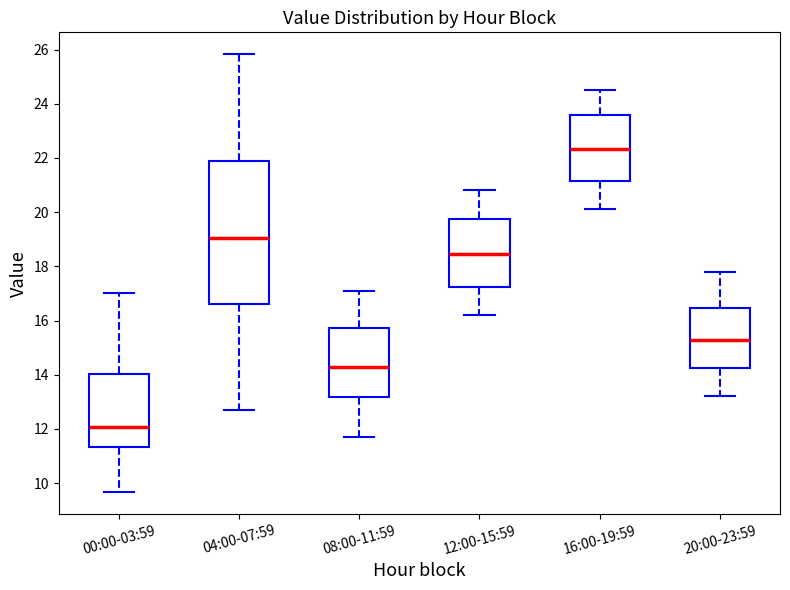

Reading left to right, transcribe this box plot: for each box, give where its median line is, the range the box spans, and where its two whiskers end, as read against the y-axis. The values are not printed on the chart, so give them approximately, as read against the axis.

00:00-03:59: median 12.0, box 11.4 to 14.0, whiskers 9.6 to 17.0
04:00-07:59: median 19.0, box 16.6 to 21.8, whiskers 12.8 to 25.8
08:00-11:59: median 14.4, box 13.2 to 15.8, whiskers 11.8 to 17.2
12:00-15:59: median 18.4, box 17.2 to 19.8, whiskers 16.2 to 20.8
16:00-19:59: median 22.4, box 21.2 to 23.6, whiskers 20.2 to 24.6
20:00-23:59: median 15.4, box 14.2 to 16.4, whiskers 13.2 to 17.8